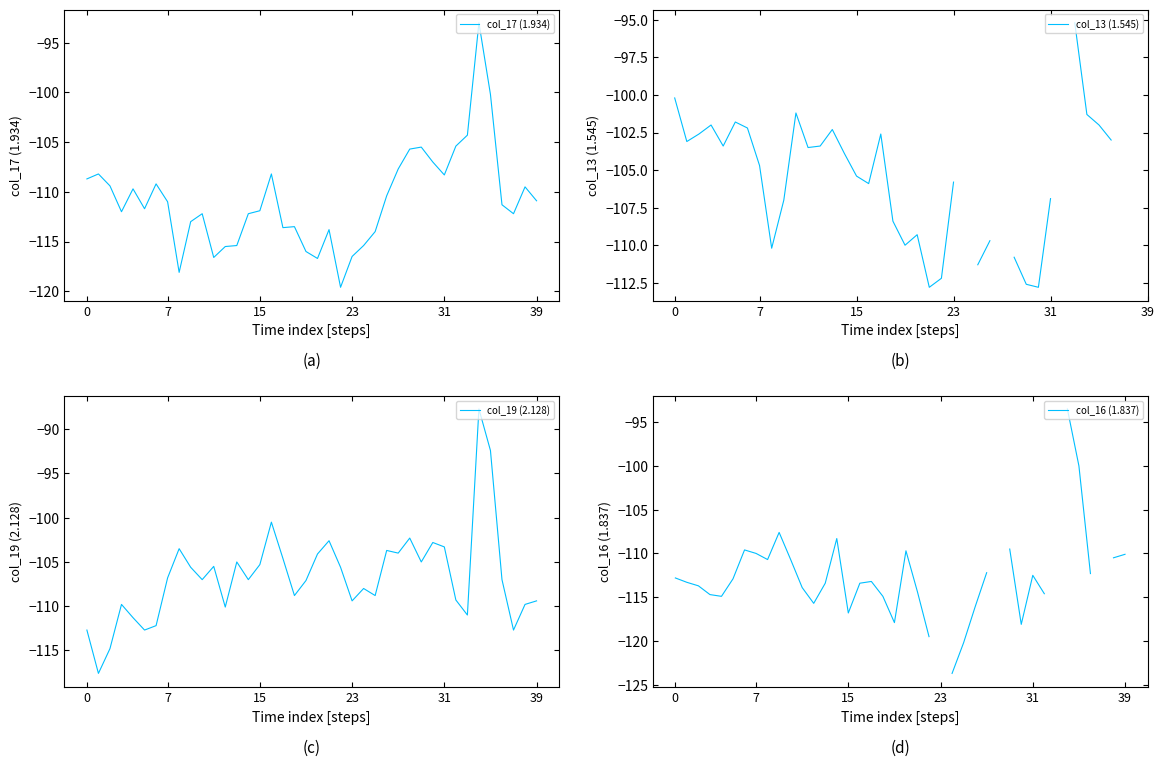

How many times do col_17 (1.934) and col_16 (1.837) cross each other?

12